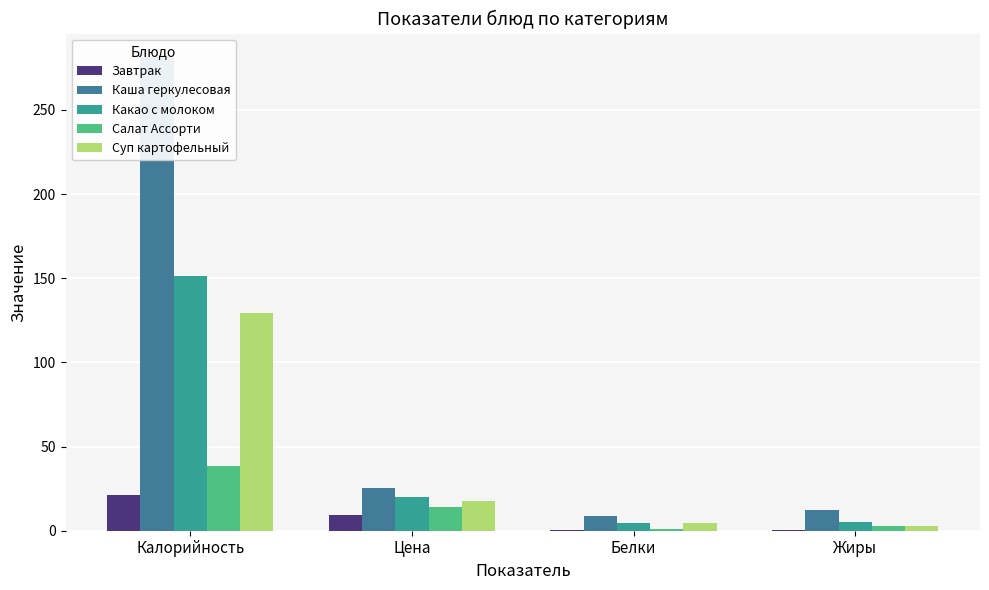

Reading left to right, list all the values displayed in this chart.

Завтрак: 21.4	9.6	0.2	0.2
Каша геркулесовая: 281.3	25.6	9.0	12.3
Какао с молоком: 151.4	20.1	4.7	5.2
Салат Ассорти: 38.6	14.4	1.0	3.1
Суп картофельный: 129.2	17.6	4.8	3.1